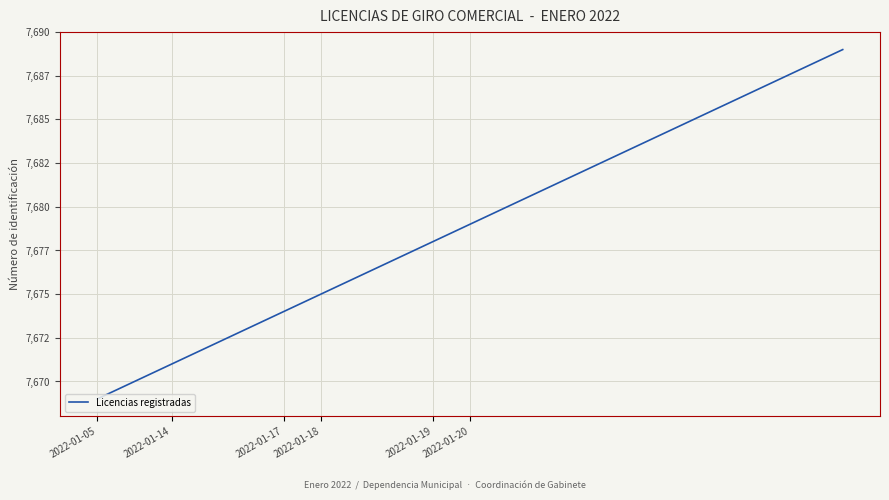

Is this an area chart (filled region under the line)?

No